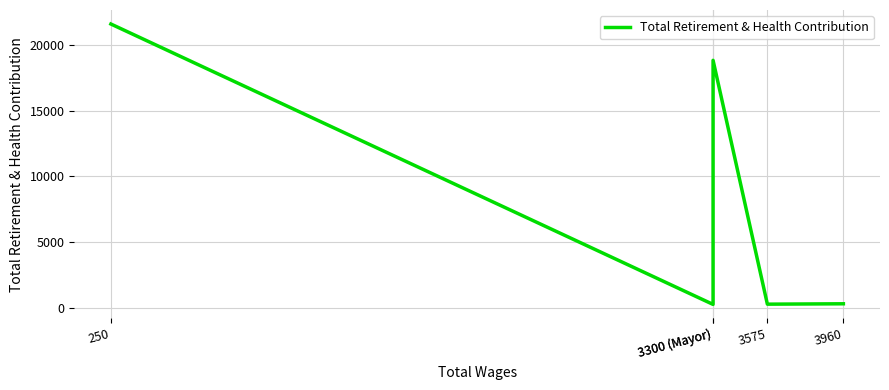

Between 3575 and 3300 (Mayor), which is larger?

3575